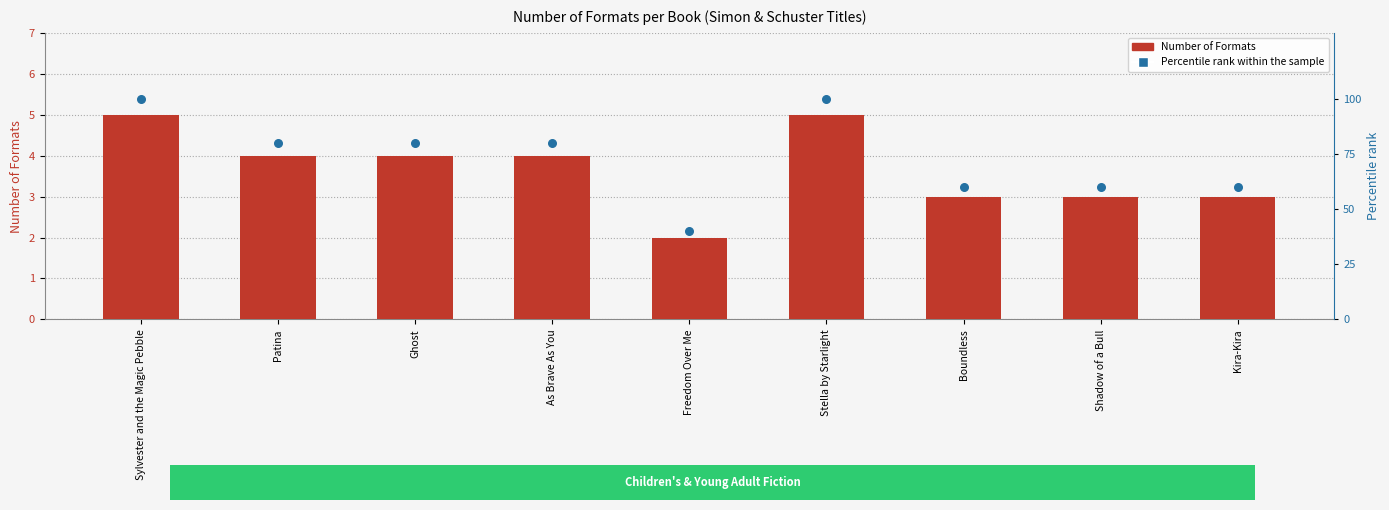

Which series reaches the minimum Y coordinate?

Number of Formats